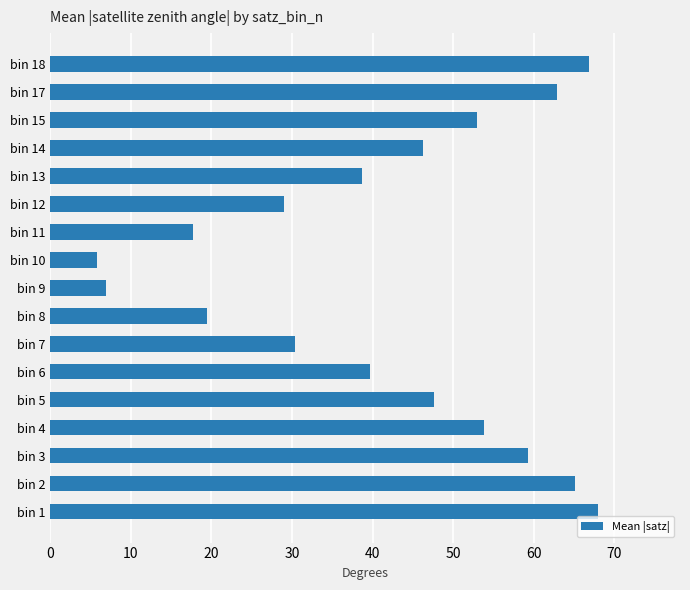

What is the sum of the values at bin 17 and bin 10?

68.7